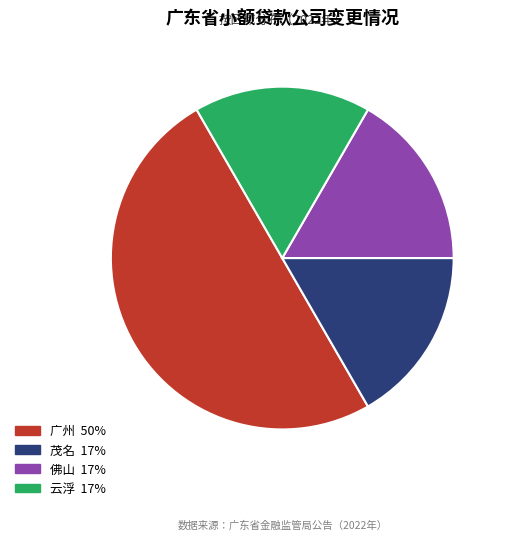

What is the largest slice in the pie chart?

广州